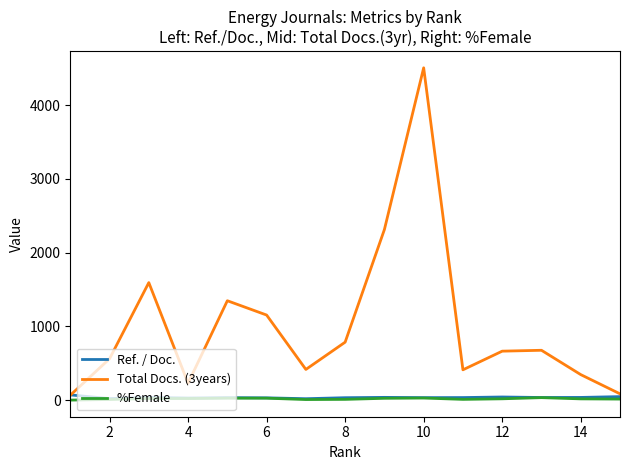

Which series has the largest total across all categories?

Total Docs. (3years)